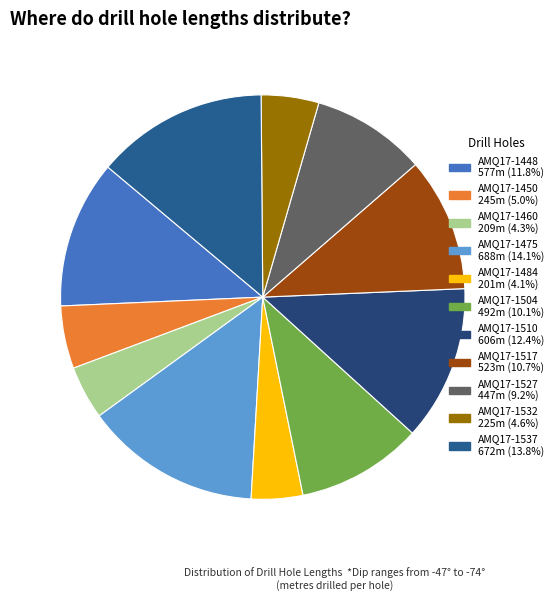

Is there any slice that represents more than half of the pie?

No